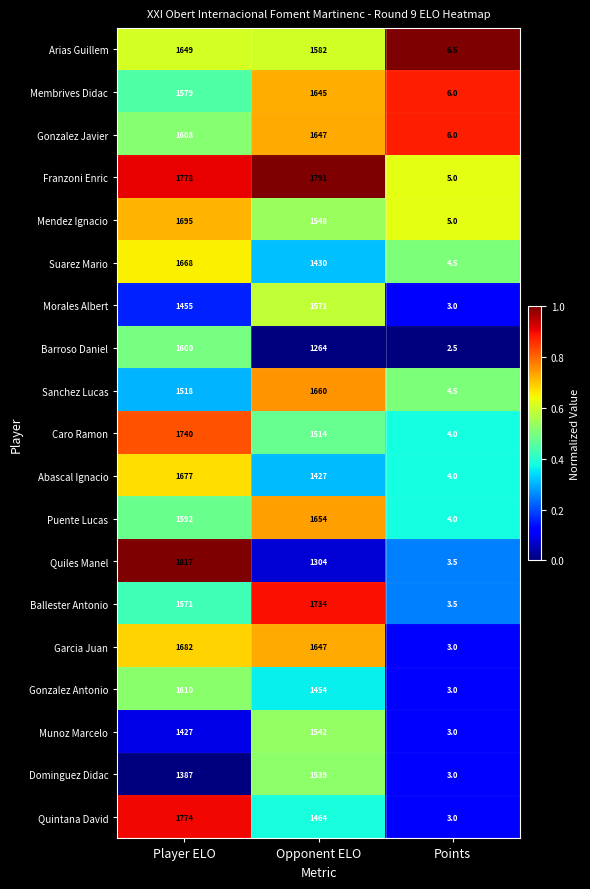

What is the total value across all series at Opponent ELO?

29417.0